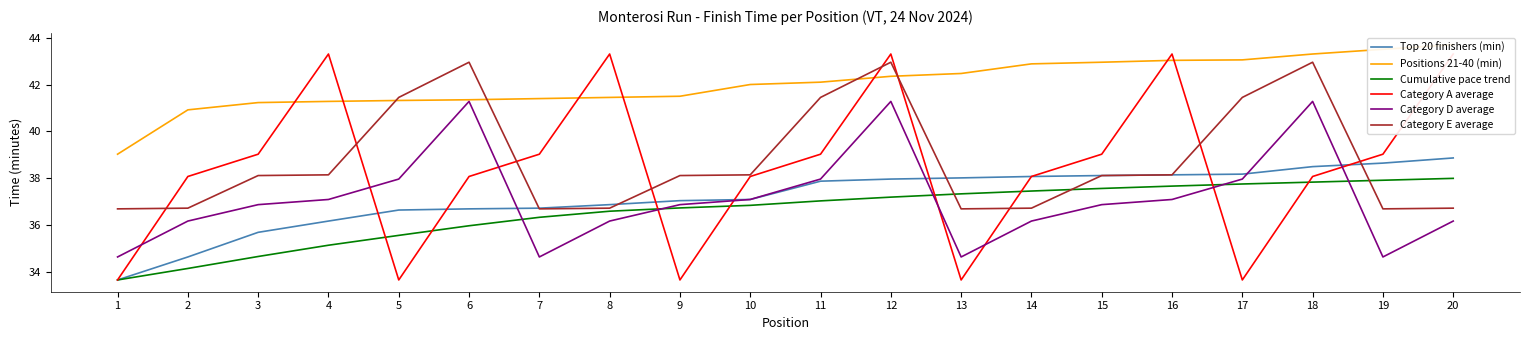

How many distinct data groups are displayed?

6